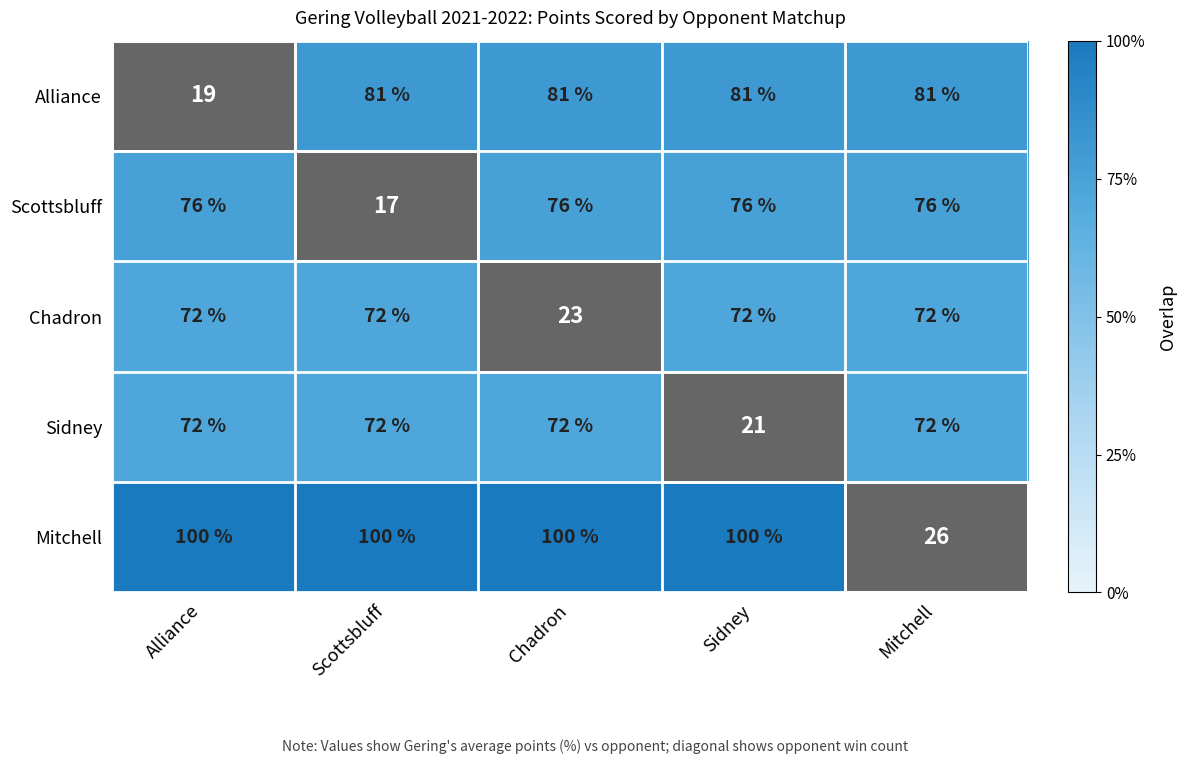

What is the minimum value shown in the chart?

72.0